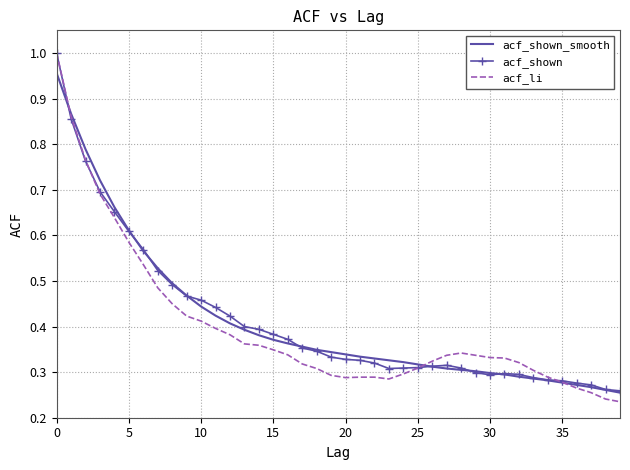

The acf_shown series shows 0.5 at 25. True or false?

False